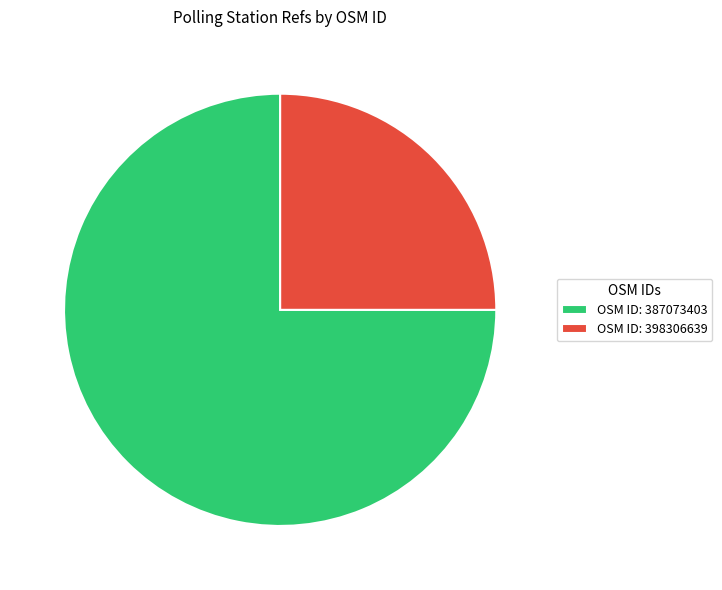

Does any single category account for the majority?

Yes